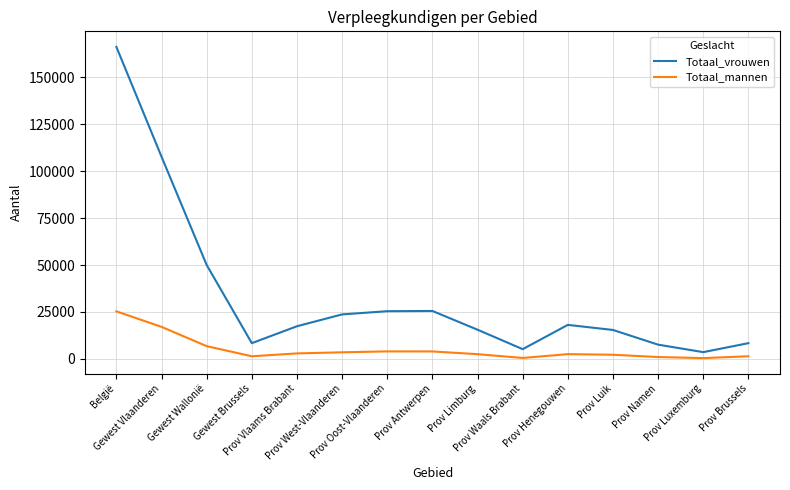

The value of Totaal_vrouwen at Prov Namen is 7612. True or false?

True